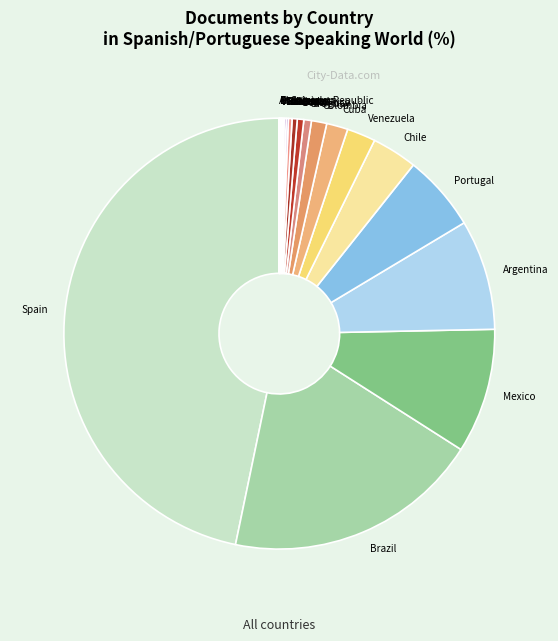

Combined, do Mexico and Peru account for over 50%?

No